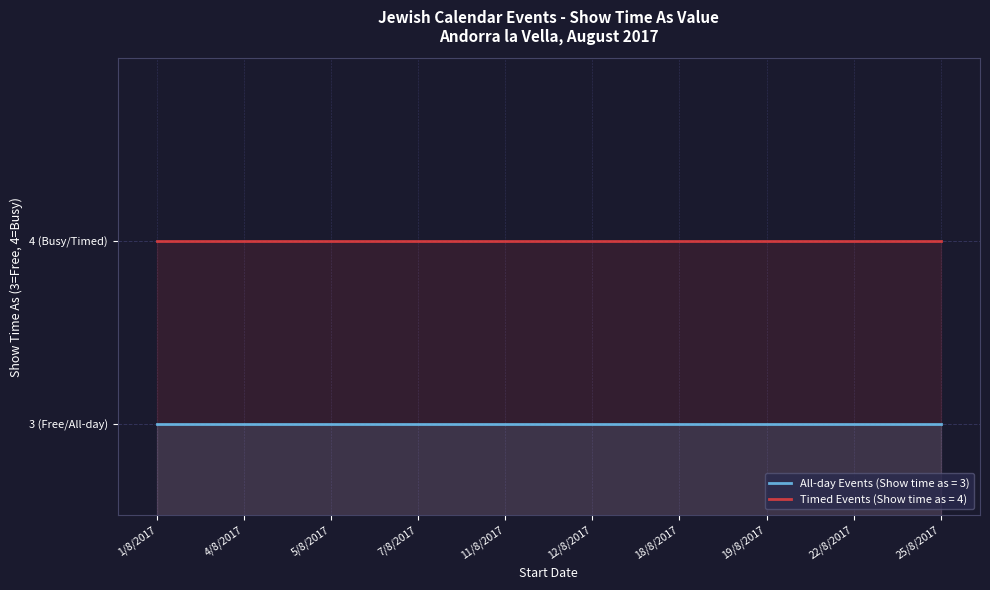

True or false: All-day Events (Show time as=3) has more than 2 points higher than both neighbors.

False